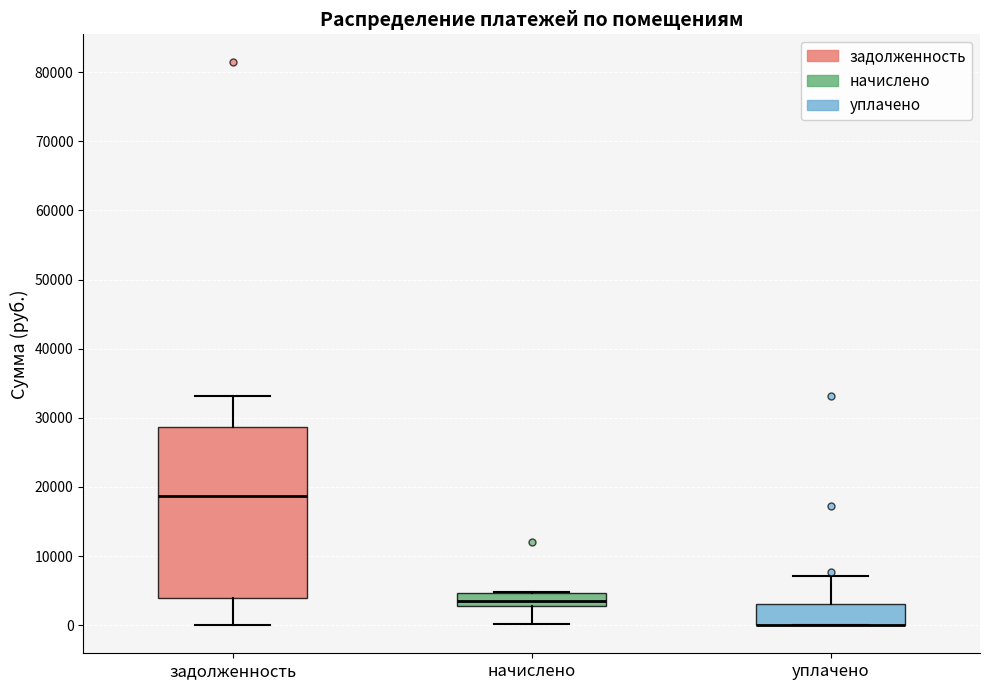

Where is the lower edge of the box for начислено on the y-axis? The values are not printed on the chart, so give them approximately, as read against the axis.

3000